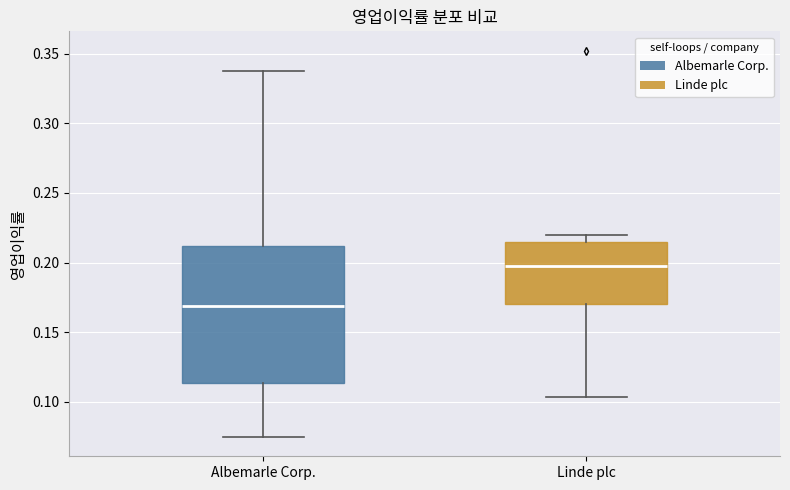

Which box is the tallest, from its lower edge to its upper edge?

Albemarle Corp.